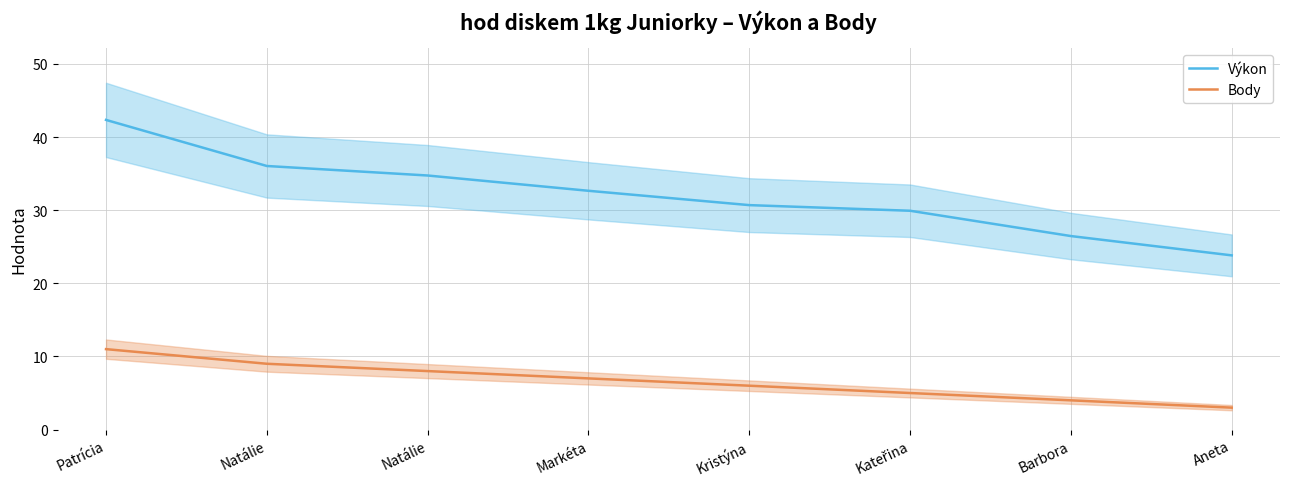

Reading right to left, transcribe all the data shown in this chart.

Výkon: 23.8	26.5	29.9	30.7	32.6	34.7	36.0	42.3
Body: 3.0	4.0	5.0	6.0	7.0	8.0	9.0	11.0